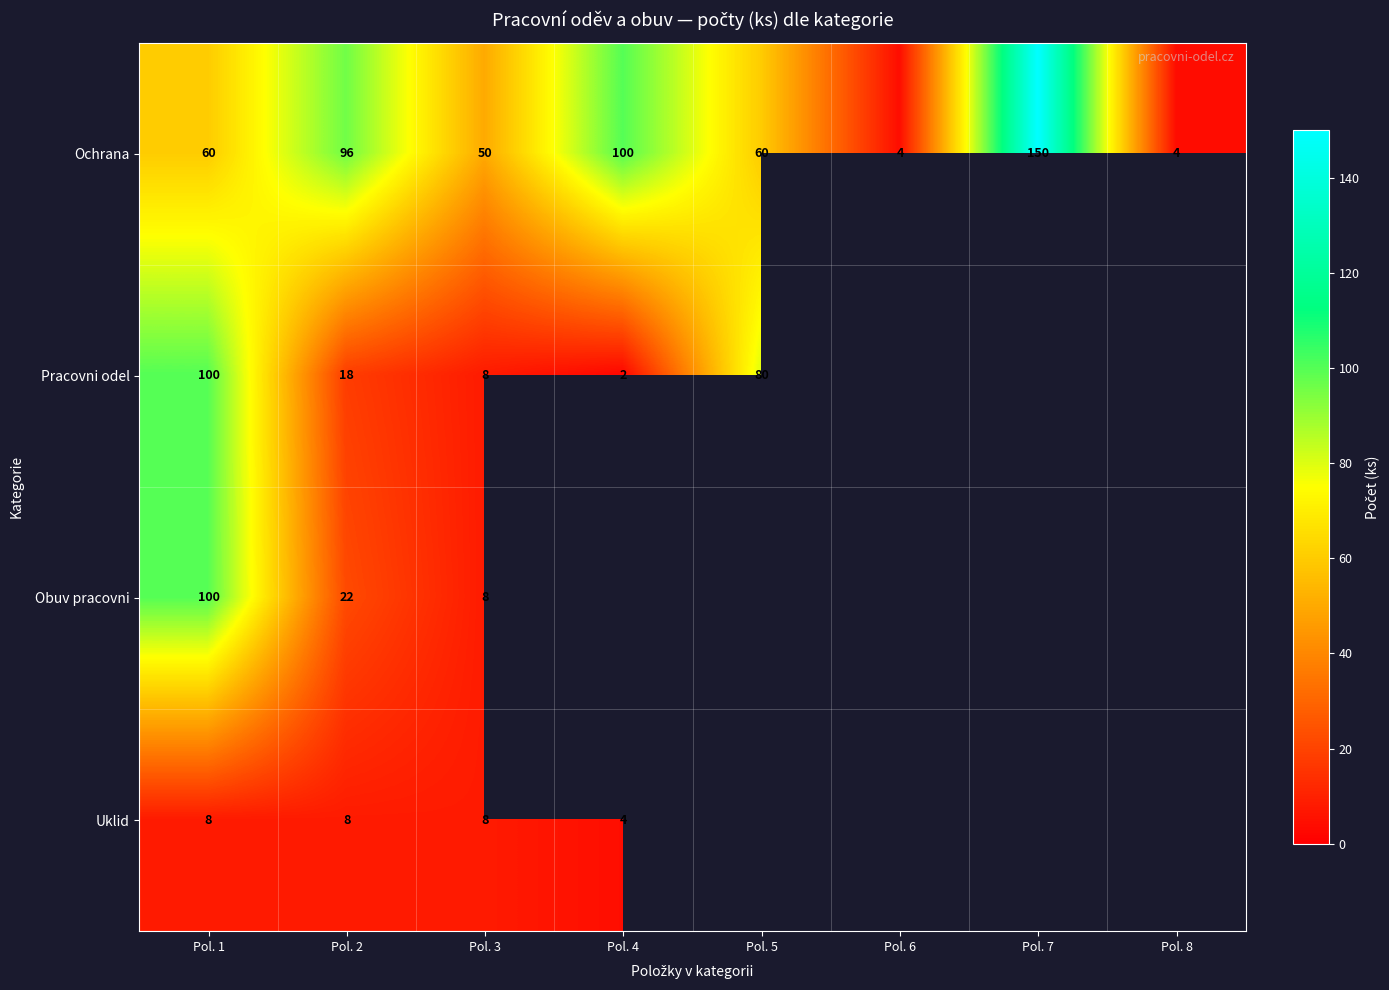

Is it true that Uklid equals 13 at Pol. 1?

False